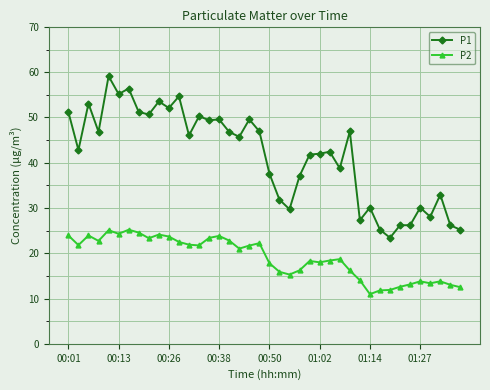

True or false: P1 and P2 intersect in this chart.

False